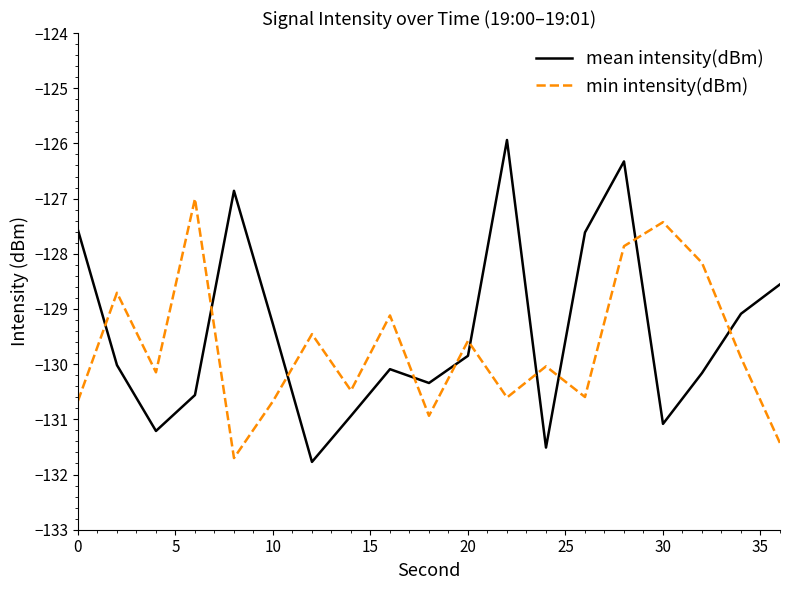

What is the maximum value for mean intensity(dBm)?

-125.9